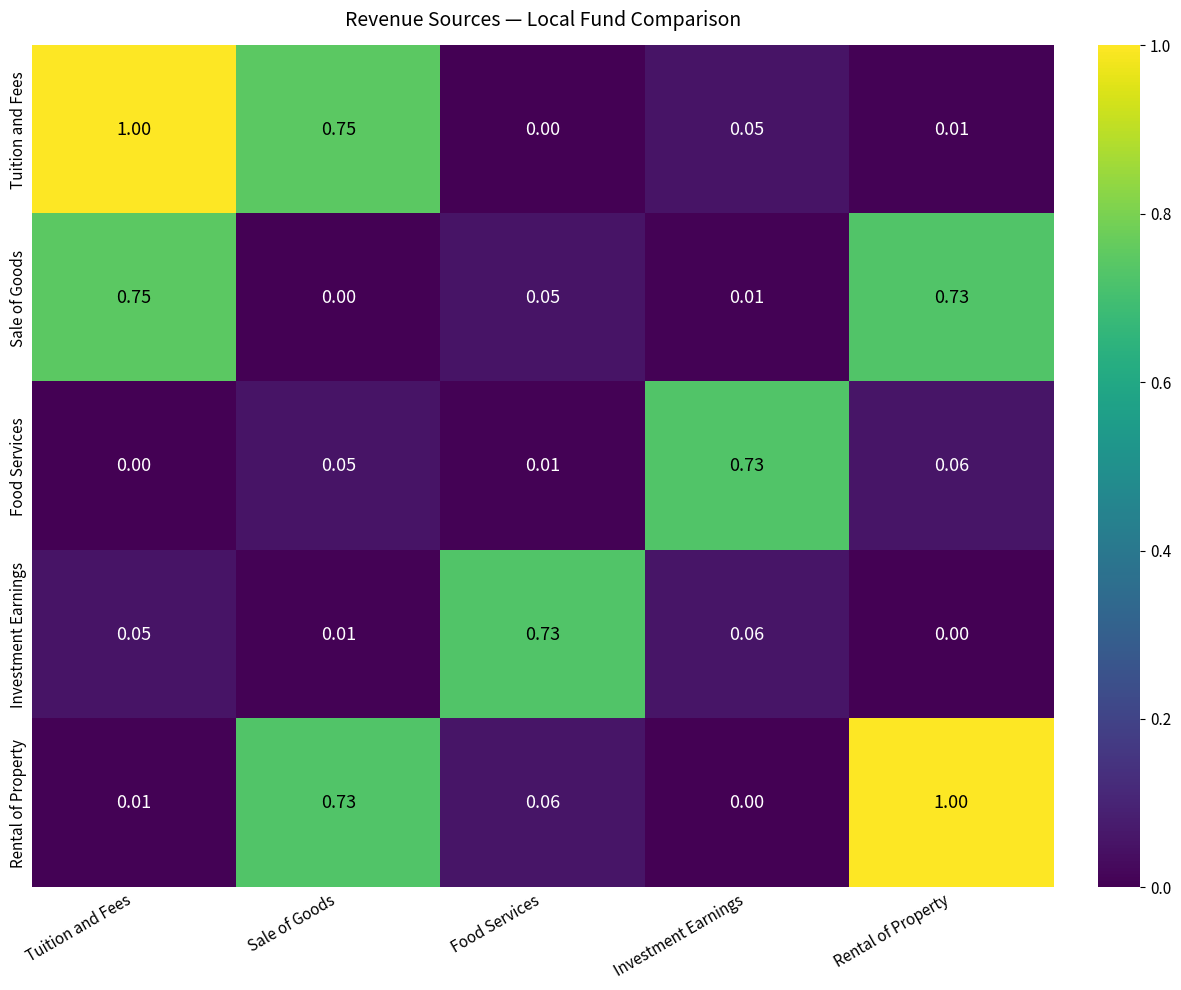

Between Food Services and Investment Earnings, which series saw the biggest shift?

Food Services